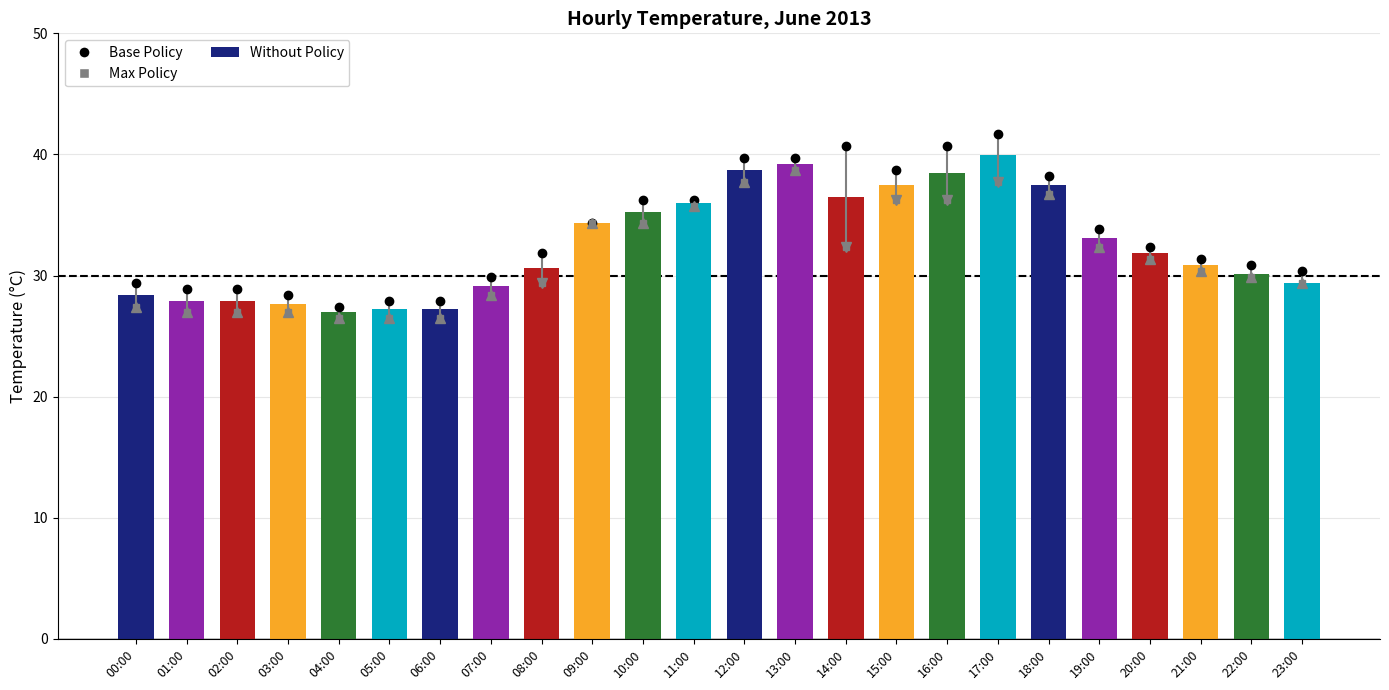

How many distinct data groups are displayed?

1